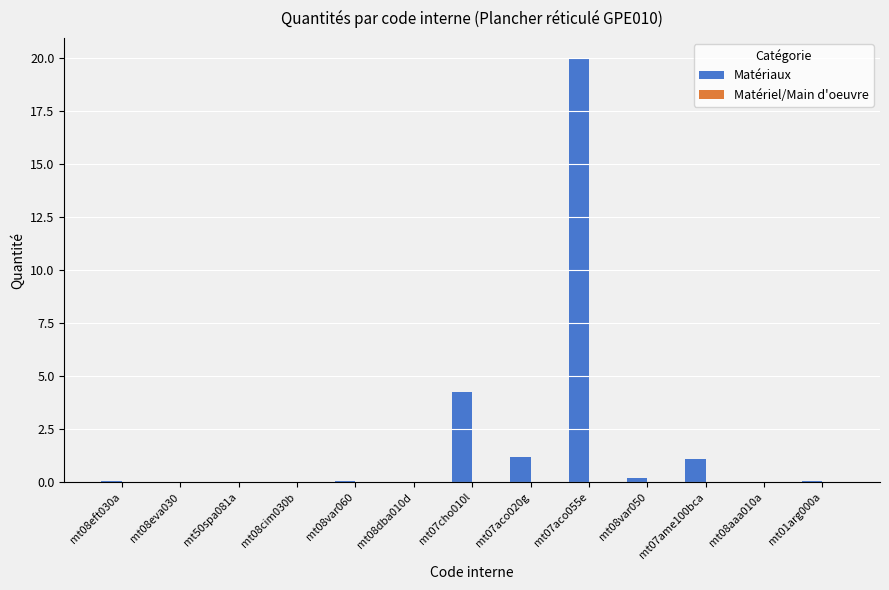

The value at mt07ame100bca is 1.1. True or false?

True